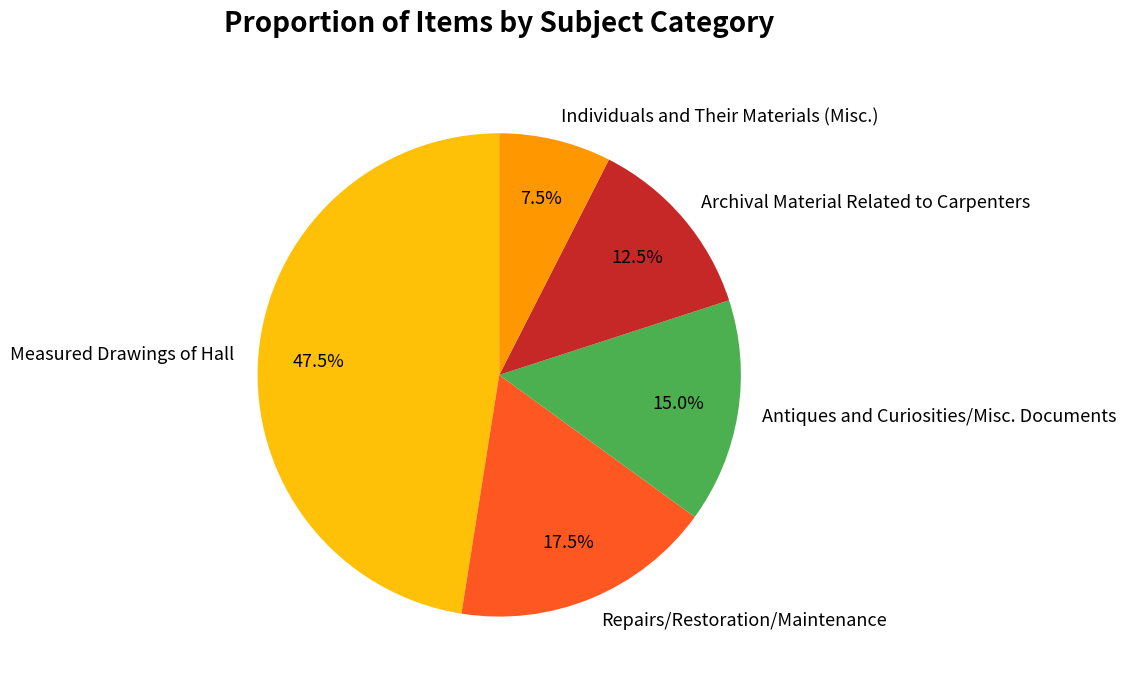

True or false: Individuals and Their Materials (Misc.) accounts for 14% of the total.

False